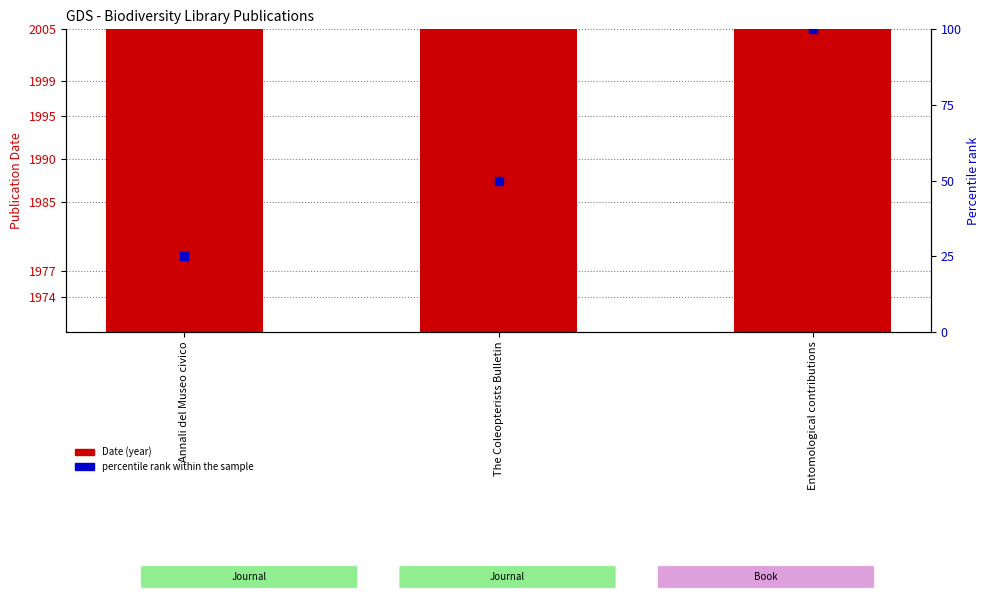

Is the value of percentile rank within the sample at Annali del Museo civico greater than the value of Date at The Coleopterists Bulletin?

No